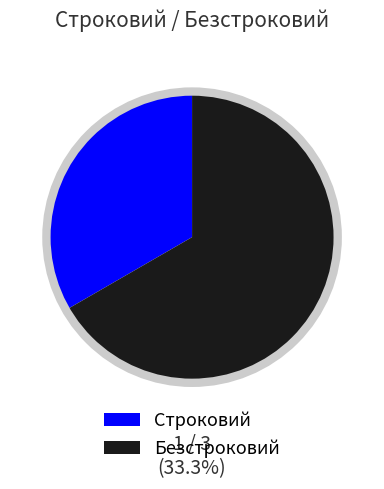

True or false: Безстроковий accounts for 54% of the total.

False